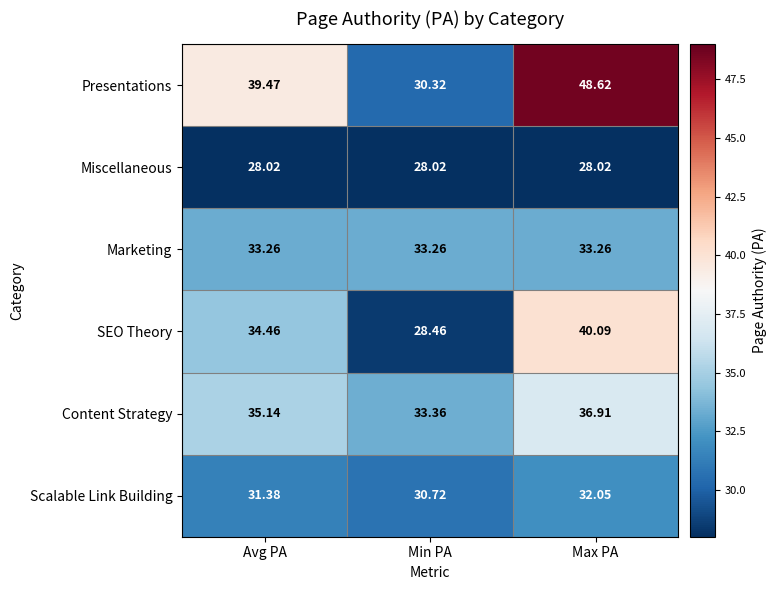

Where does the SEO Theory series first go above 34?

Avg PA